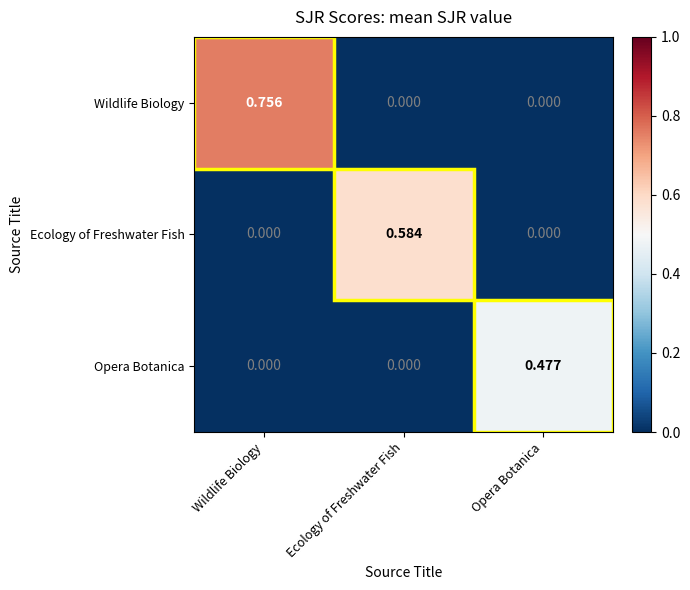

How many series are shown in this chart?

3